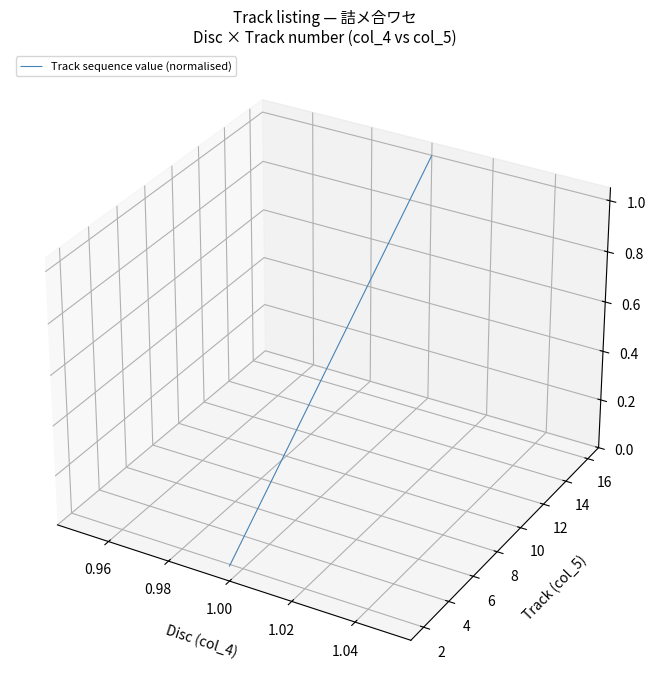

Count the number of data series in this chart.

1